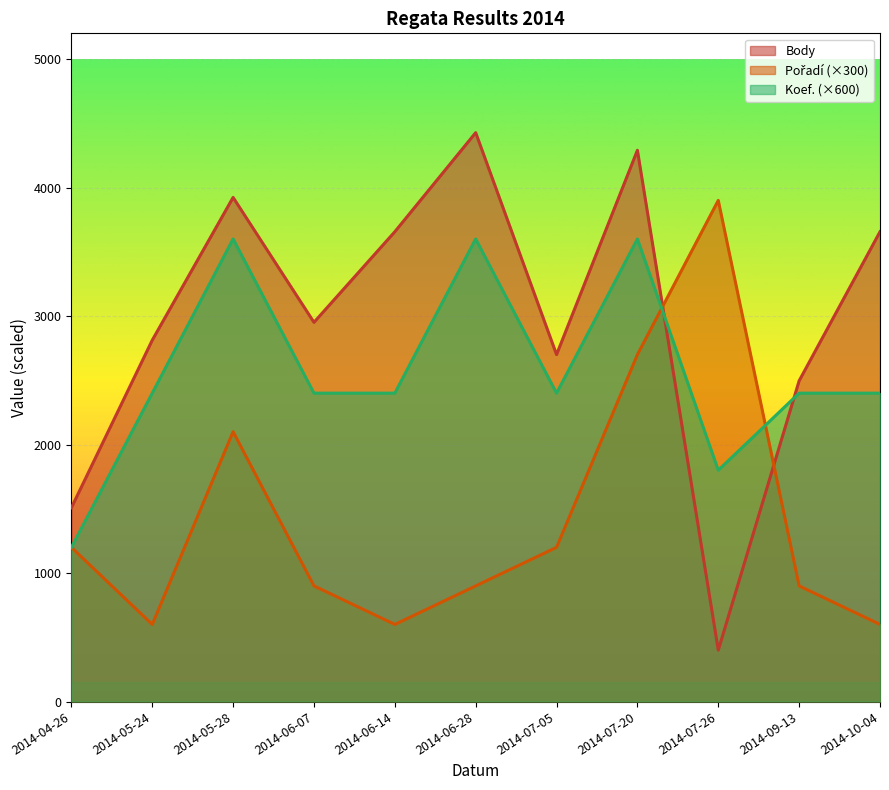

The Pořadí series shows 1998 at 2014-07-05. True or false?

False